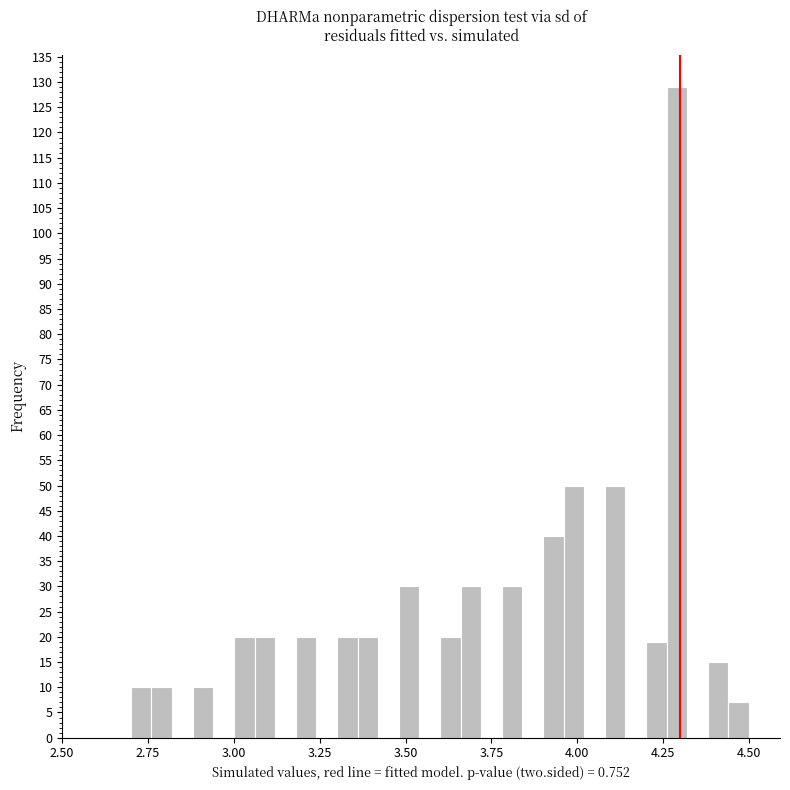

Around what value on the x-axis is the tallest bar? Give the approximate position of its centre, as read against the axis.

4.30